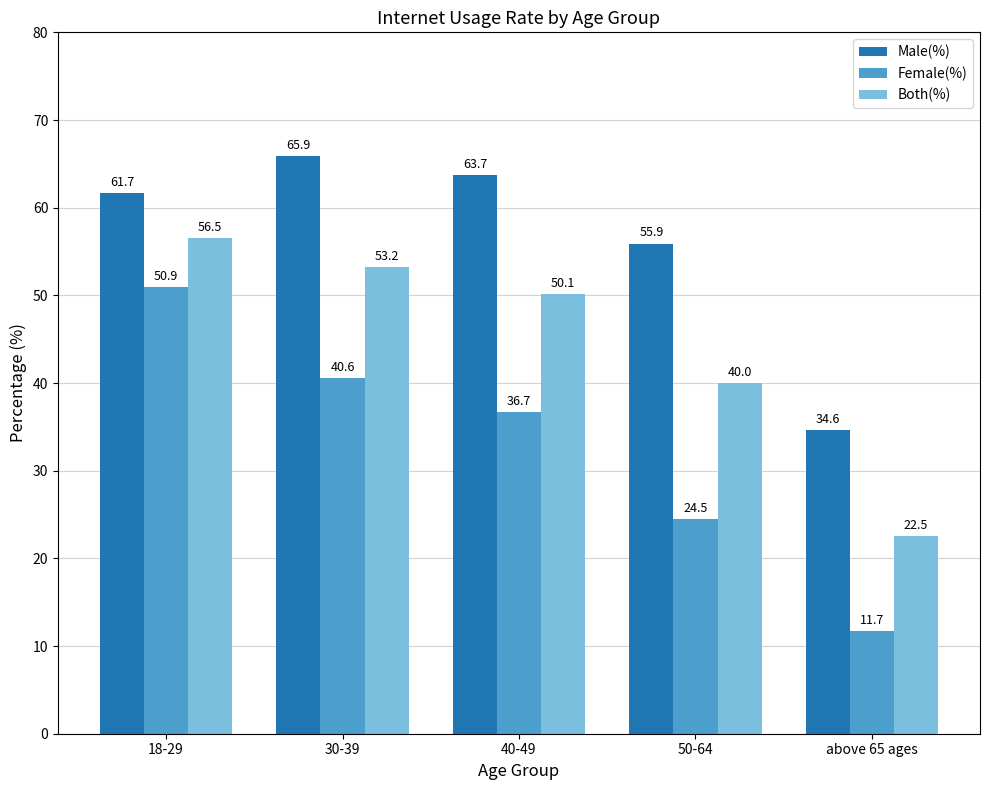

How many bars are there in each group?

3